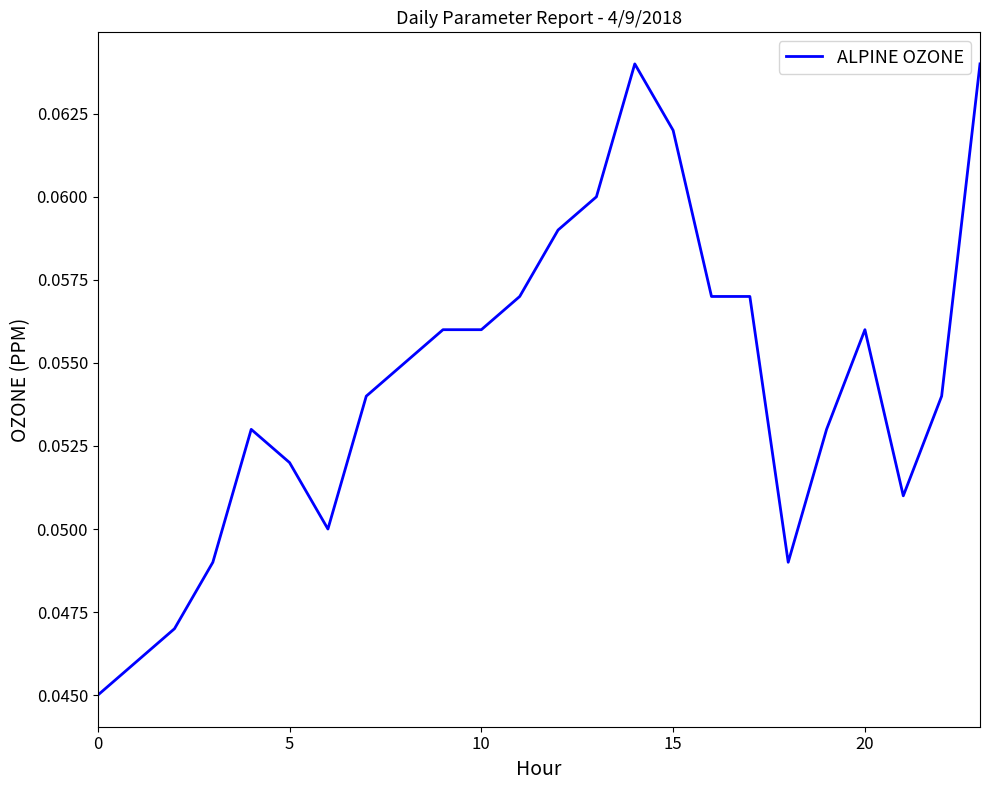

How many lines are shown in the chart?

1